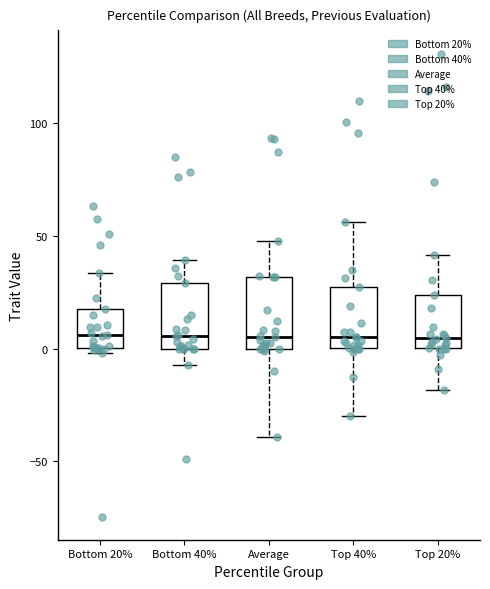

Reading left to right, read every box against the y-axis: the position of its median line, the range the box covers, and the ends of its whiskers. The values are not printed on the chart, so give them approximately, as read against the axis.

Bottom 20%: median 5, box 0 to 20, whiskers 0 (just below the box's lower edge) to 35
Bottom 40%: median 5, box 0 to 30, whiskers -5 to 40
Average: median 5, box 0 to 30, whiskers -40 to 50
Top 40%: median 5, box 0 to 25, whiskers -30 to 55
Top 20%: median 5, box 0 to 25, whiskers -20 to 40